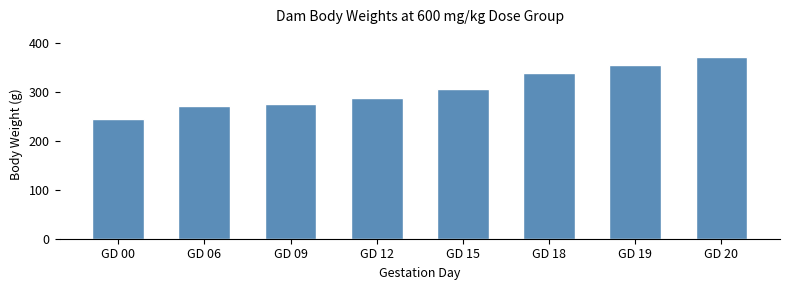

Reading right to left, what are all the values shown in this chart?

372.6	355.2	340.1	307.4	288.0	275.9	271.6	244.4